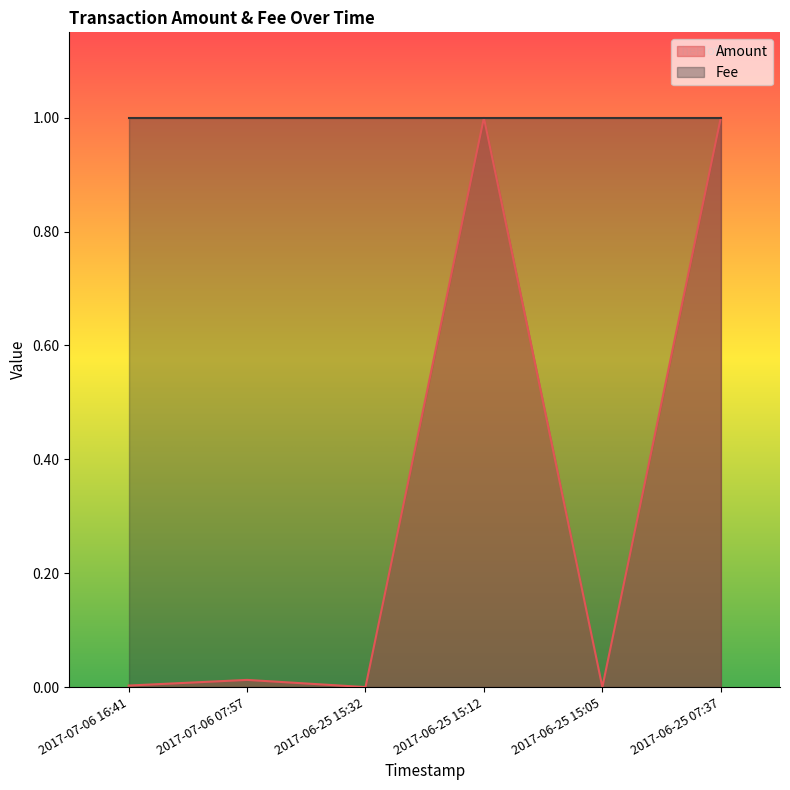

List the labels in order of value, largest first.

2017-06-25 15:12, 2017-06-25 07:37, 2017-07-06 07:57, 2017-07-06 16:41, 2017-06-25 15:32, 2017-06-25 15:05